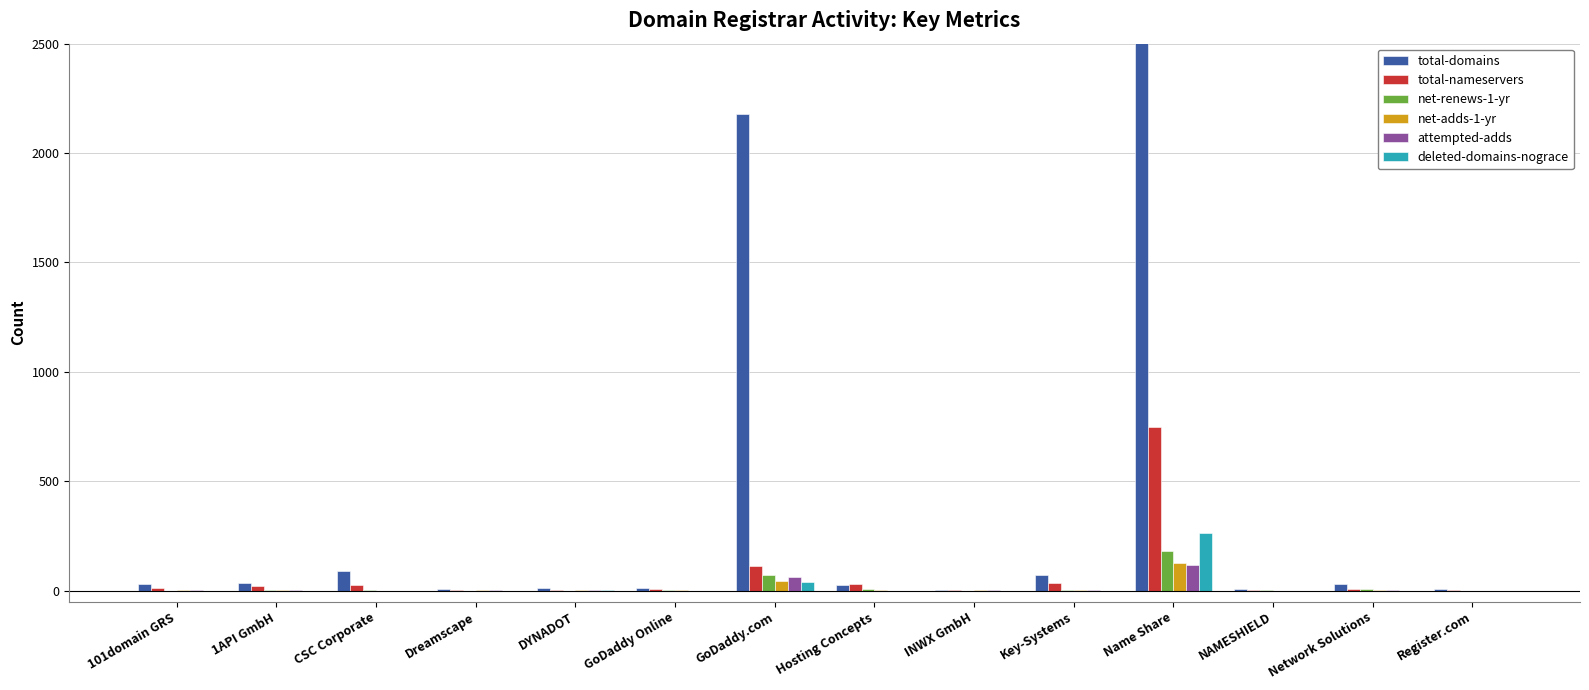

What is the spread (max minus min) of values at CSC Corporate?

88